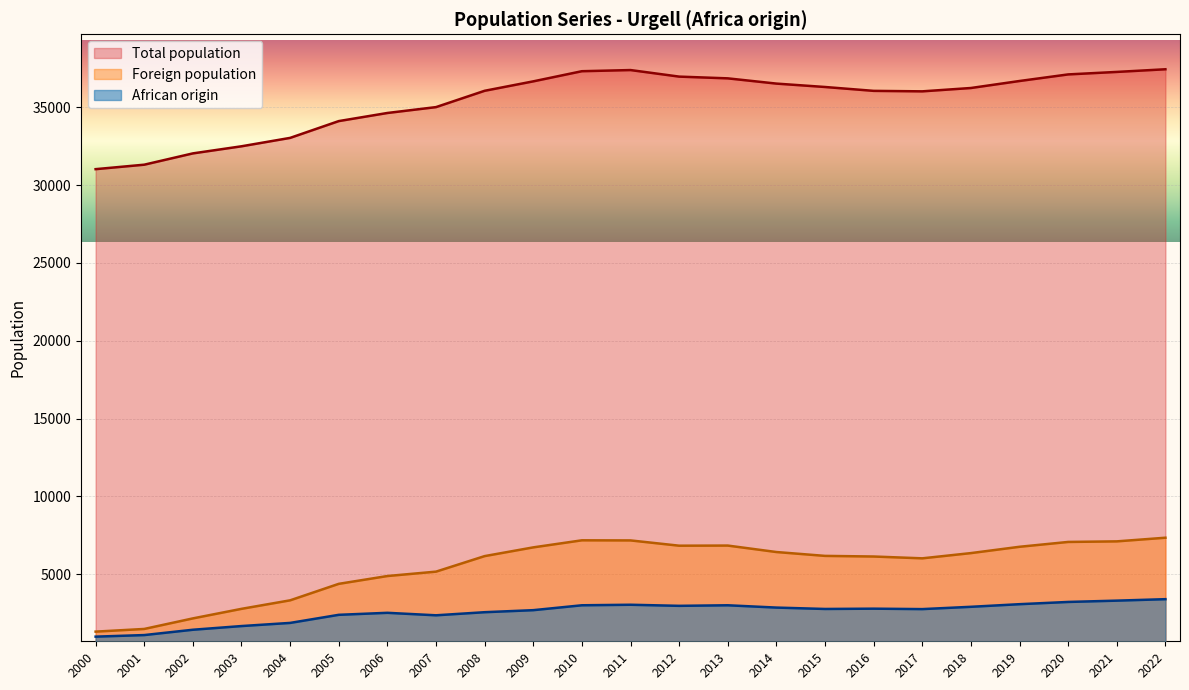

True or false: Total population has a value of 36863 at 2013.

True